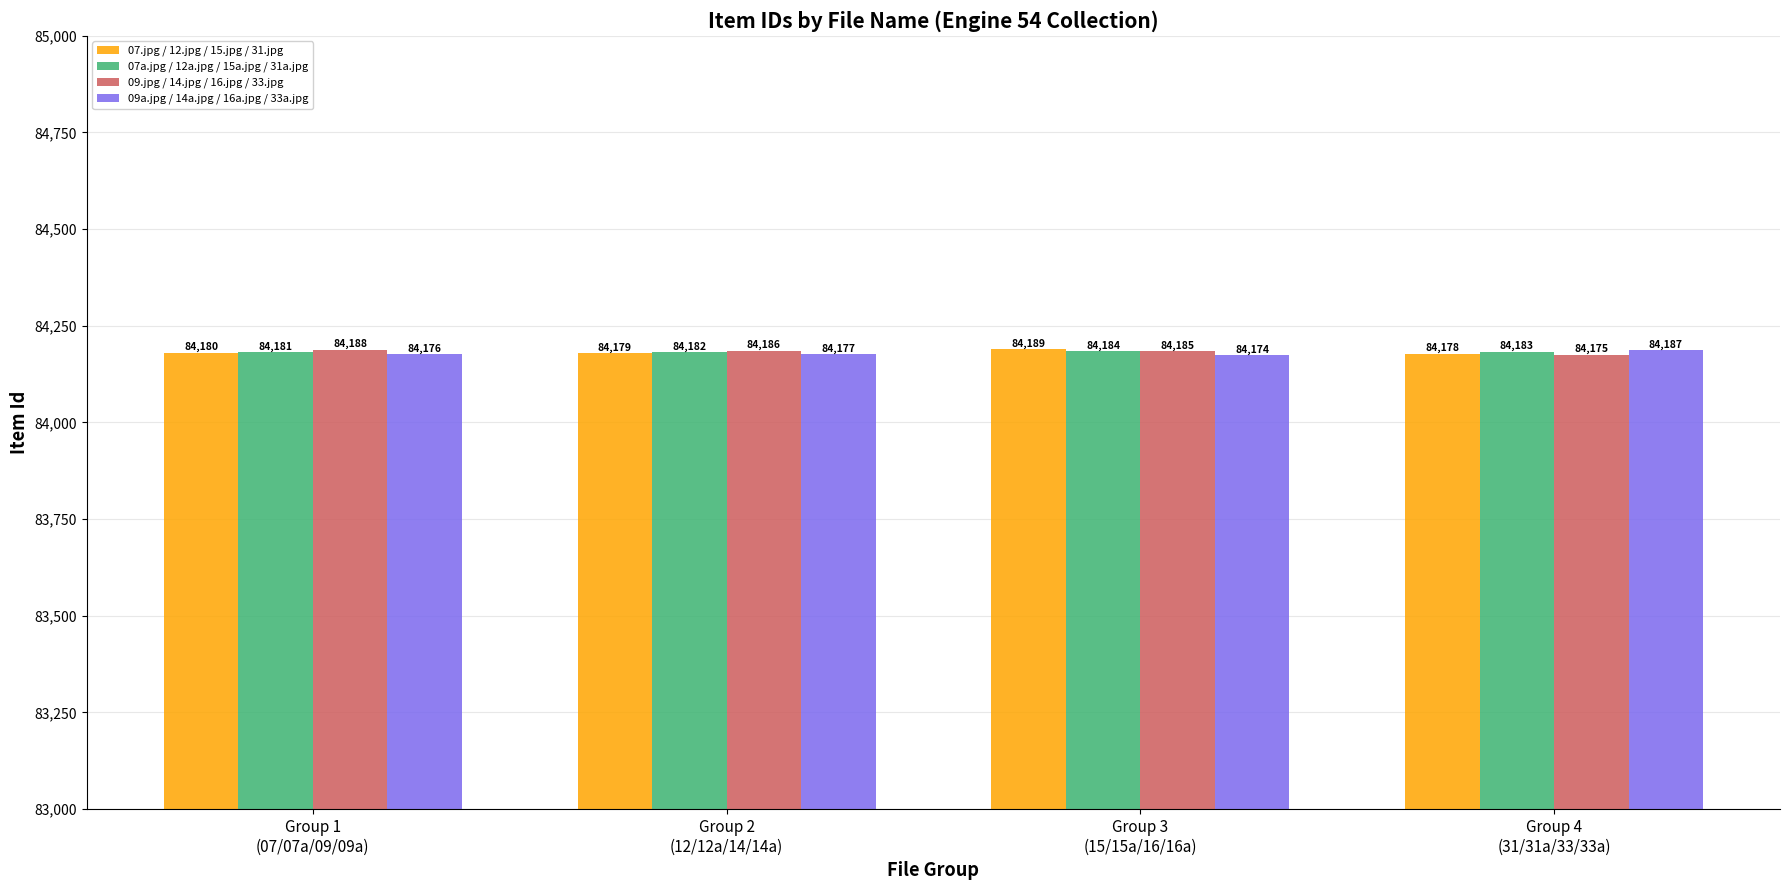

Is it true that 07a.jpg / 12a.jpg / 15a.jpg / 31a.jpg equals 57570 at Group 2
(12/12a/14/14a)?

False